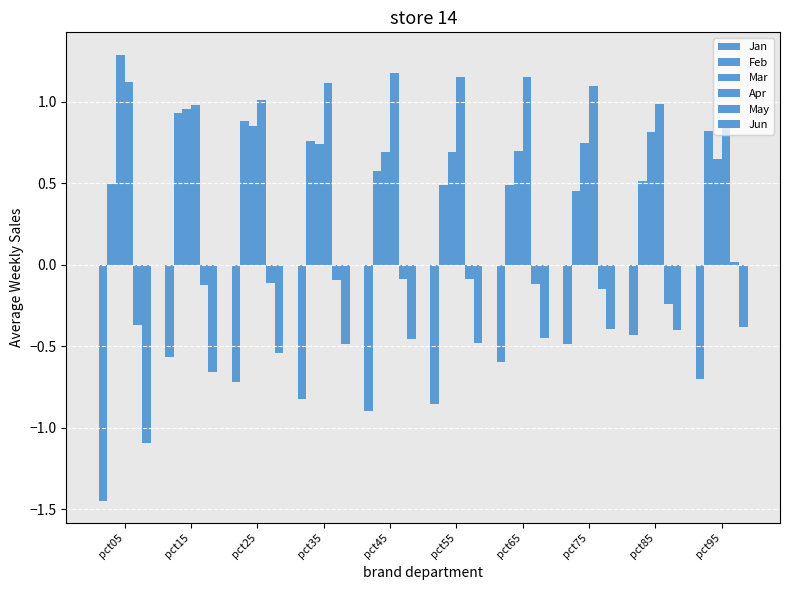

Rank the series at pct25 from highest to lowest value.

Apr, Feb, Mar, May, Jun, Jan